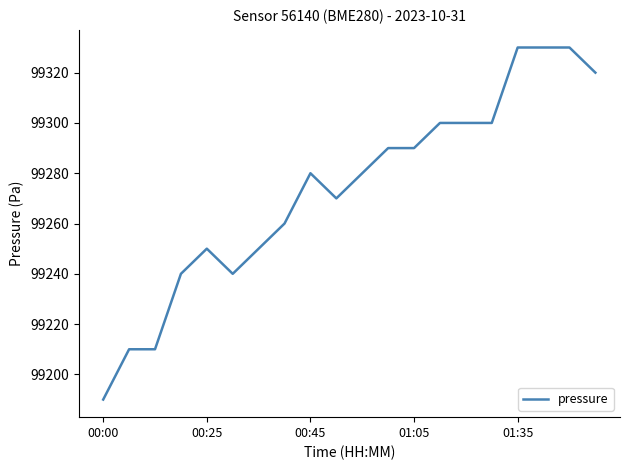

What is the greatest value displayed?

99330